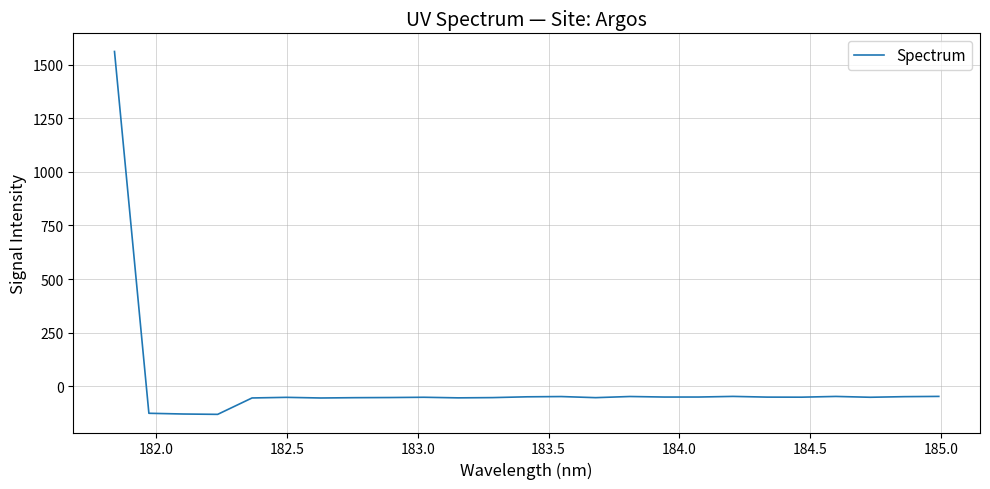

What is the smallest value displayed?

-130.1